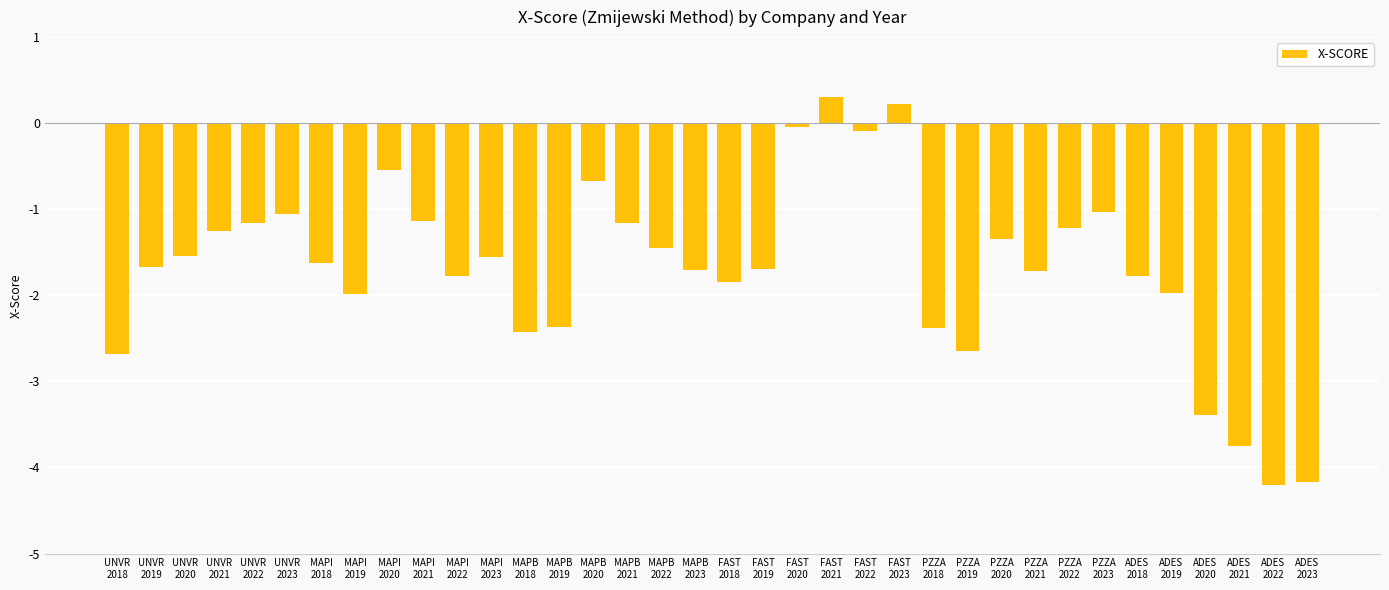

The value at ADES
2019 is -3.0. True or false?

False